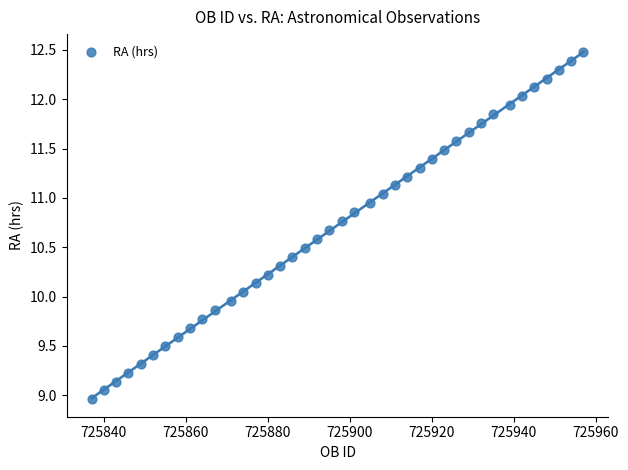

What is the range of Y values (max minus min)?

3.5